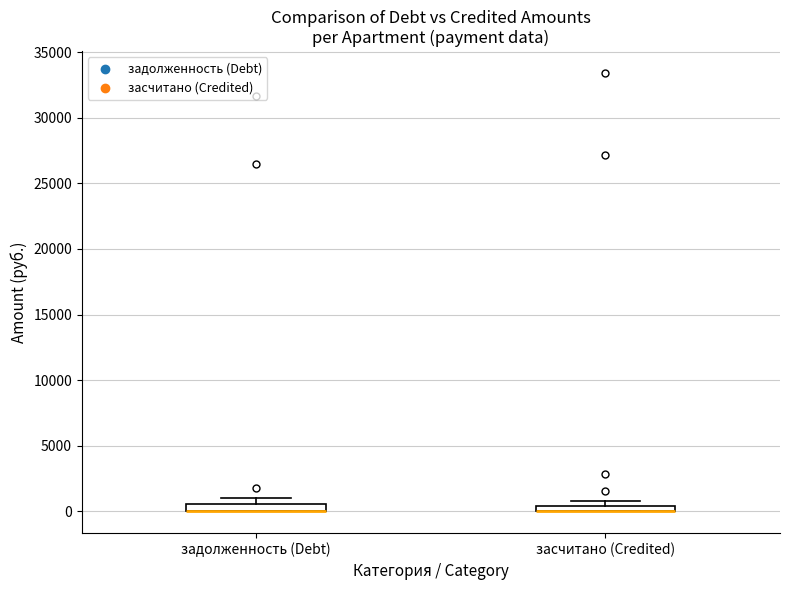

Where is the upper edge of the box for засчитано (Credited) on the y-axis? The values are not printed on the chart, so give them approximately, as read against the axis.

500